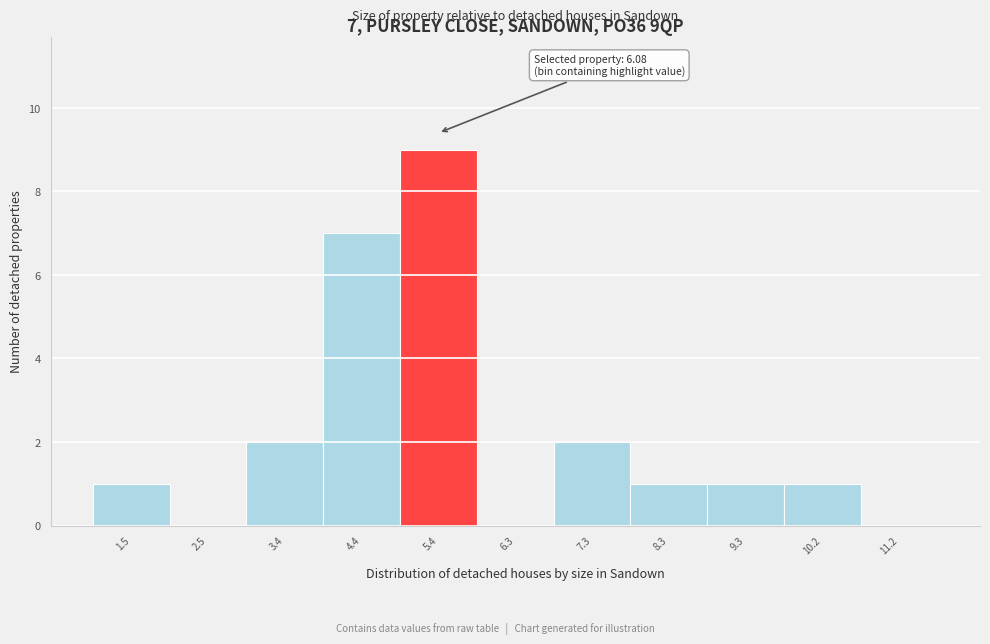

Reading left to right, what are all the values shown in this chart?

1.5=1	2.5=0	3.4=2	4.4=7	5.4=9	6.3=0	7.3=2	8.3=1	9.3=1	10.2=1	11.2=0